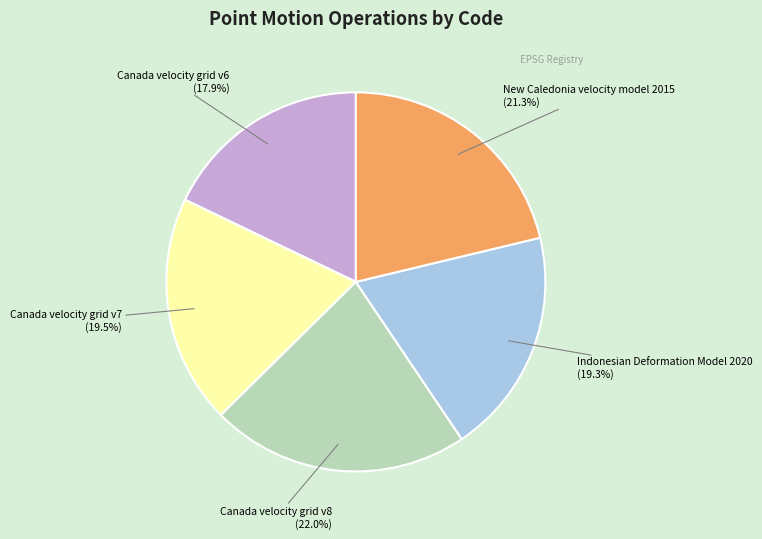

What is the ratio of the value at Indonesian Deformation Model 2020 (19.3%) to the value at New Caledonia velocity model 2015 (21.3%)?

0.9